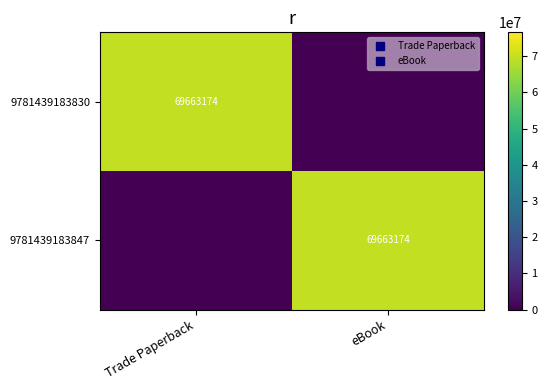

How many positive values does the 9781439183830 series have?

1